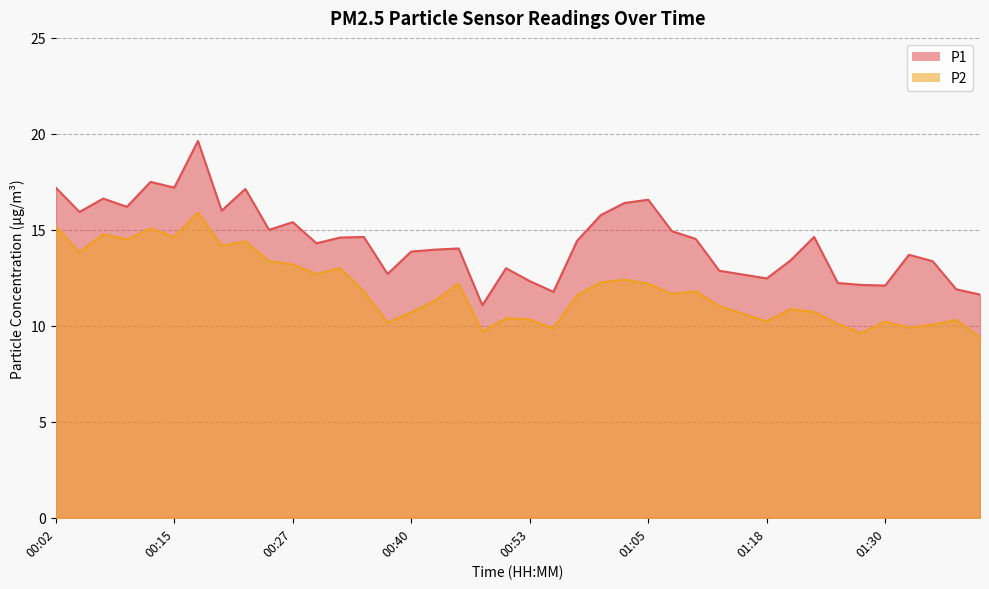

Is the value of P2 at 01:08 greater than the value of P1 at 00:12?

No